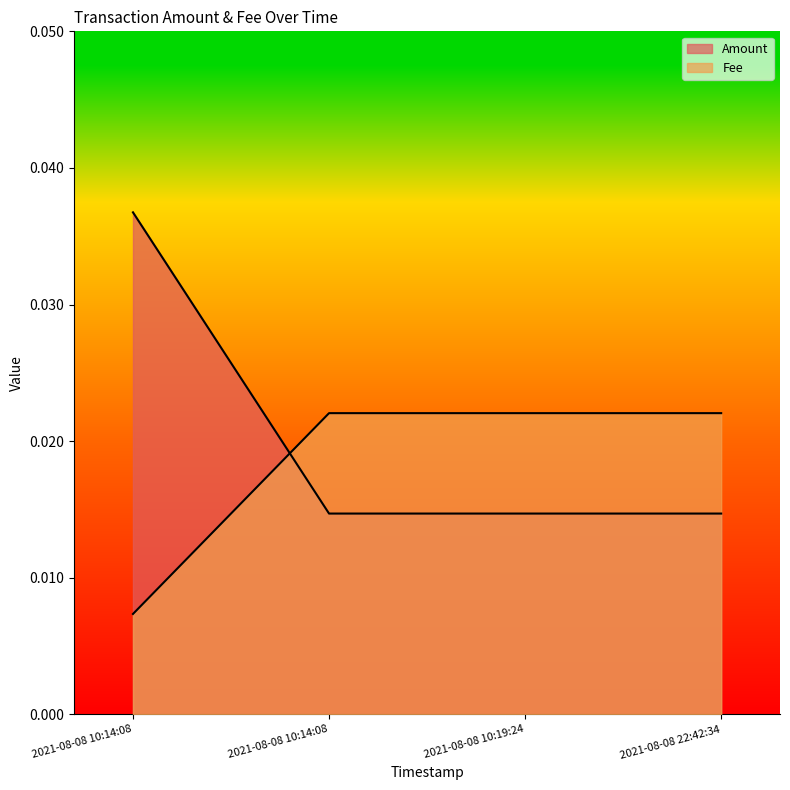

Is it true that Fee equals 0.0 at 2021-08-08 10:19:24?

False